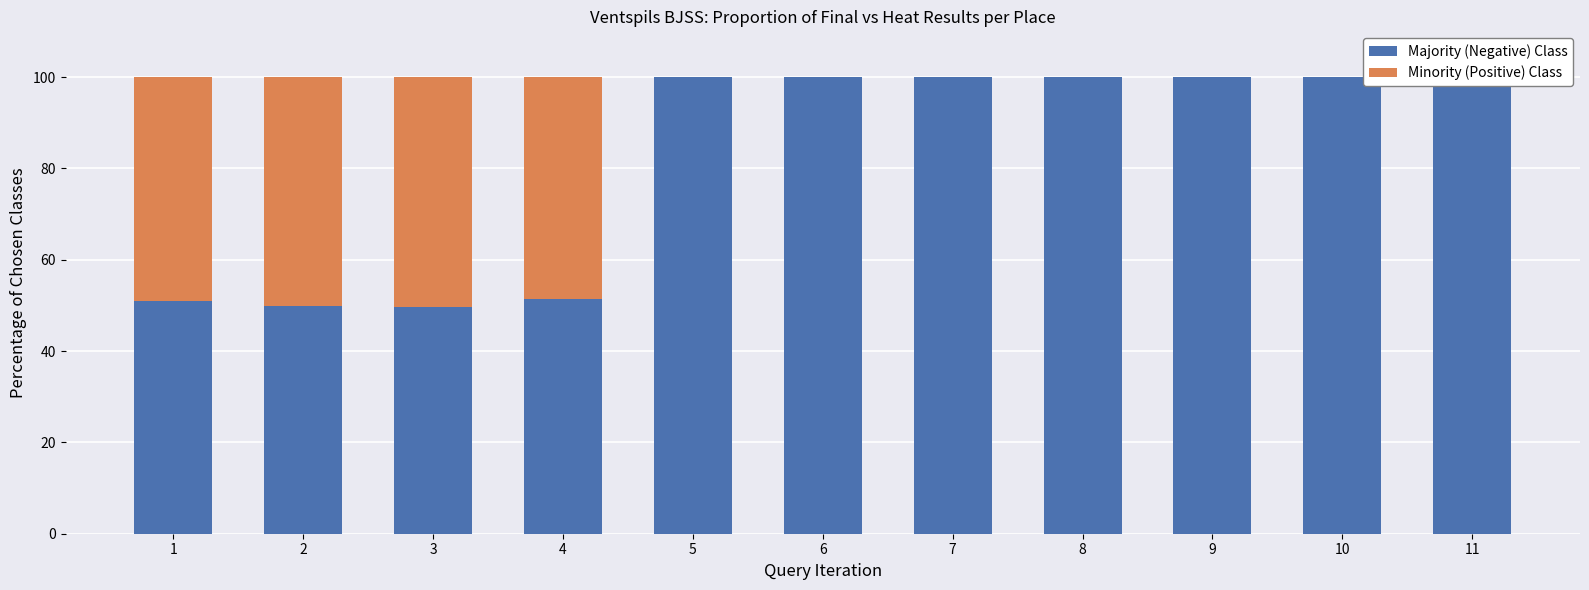

Is the value of Minority (Positive) Class at 7 greater than the value of Majority (Negative) Class at 1?

No